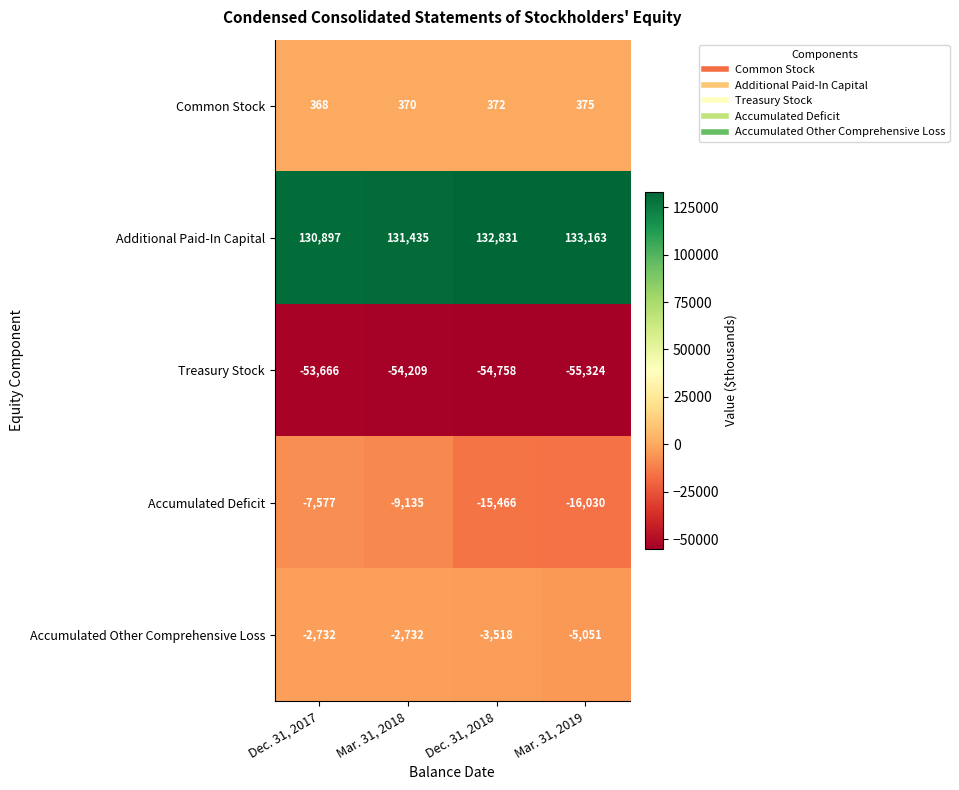

The value of Additional Paid-In Capital at Dec. 31, 2018 is 132831. True or false?

True